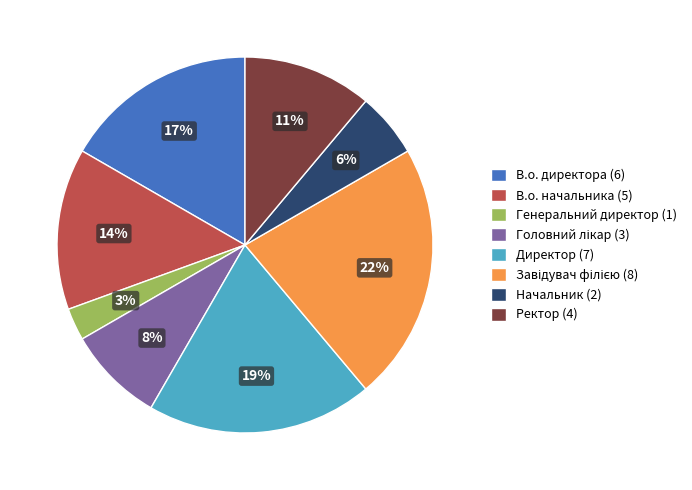

Is there any slice that represents more than half of the pie?

No